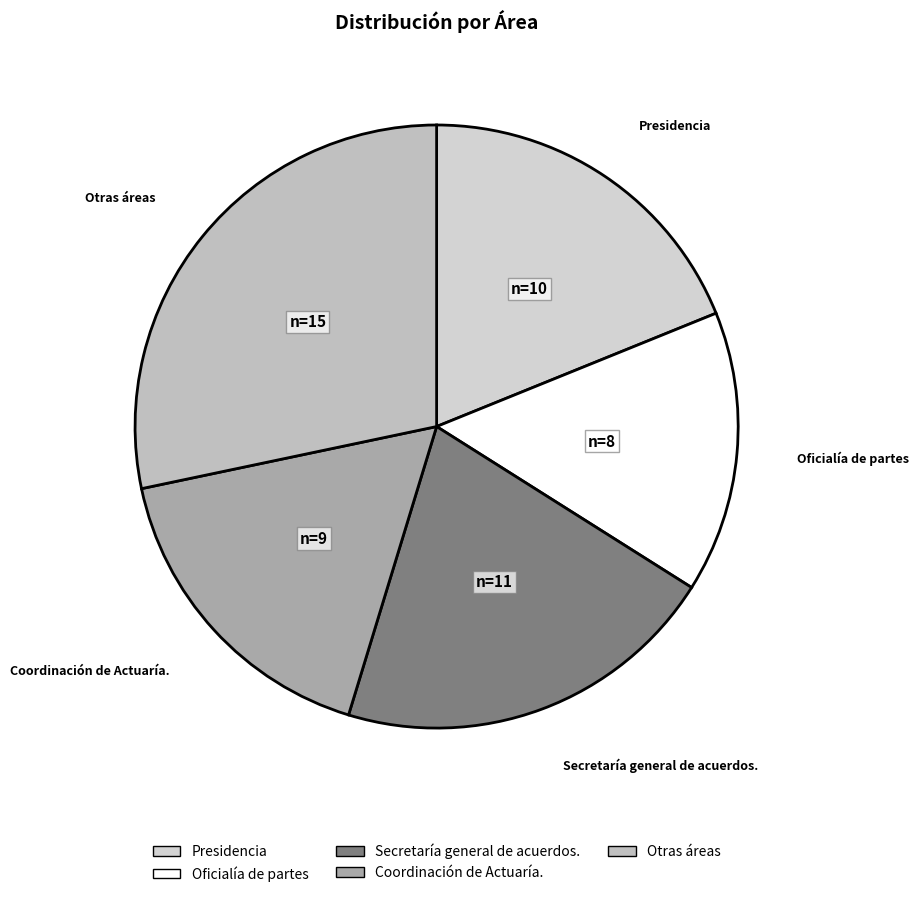

Combined, do Oficialía de partes and Otras áreas account for over 50%?

No